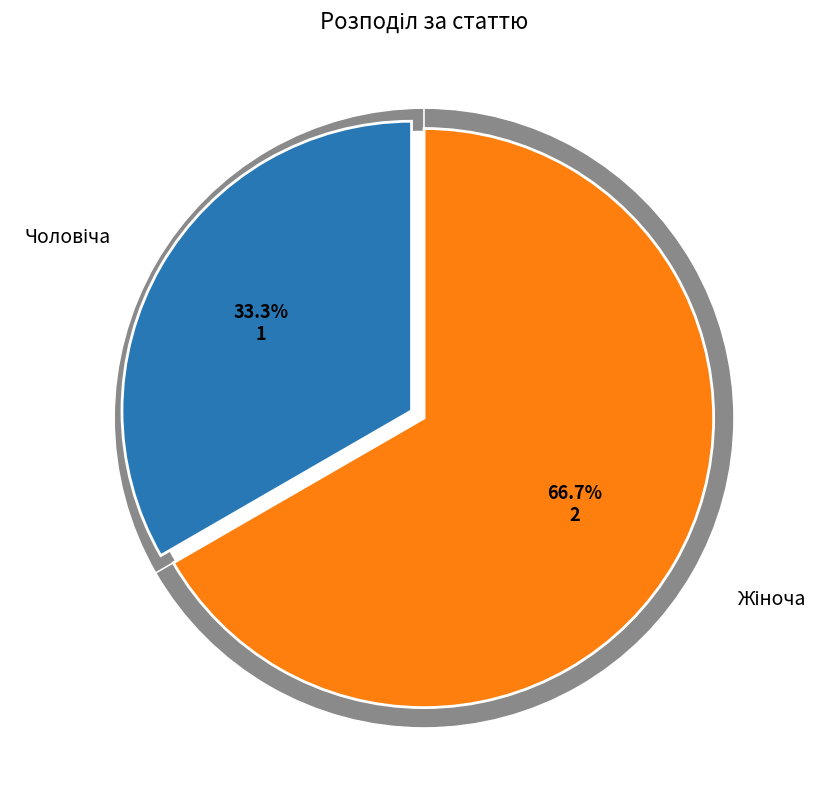

What percentage is the Чоловіча slice, to the nearest percent?

33%